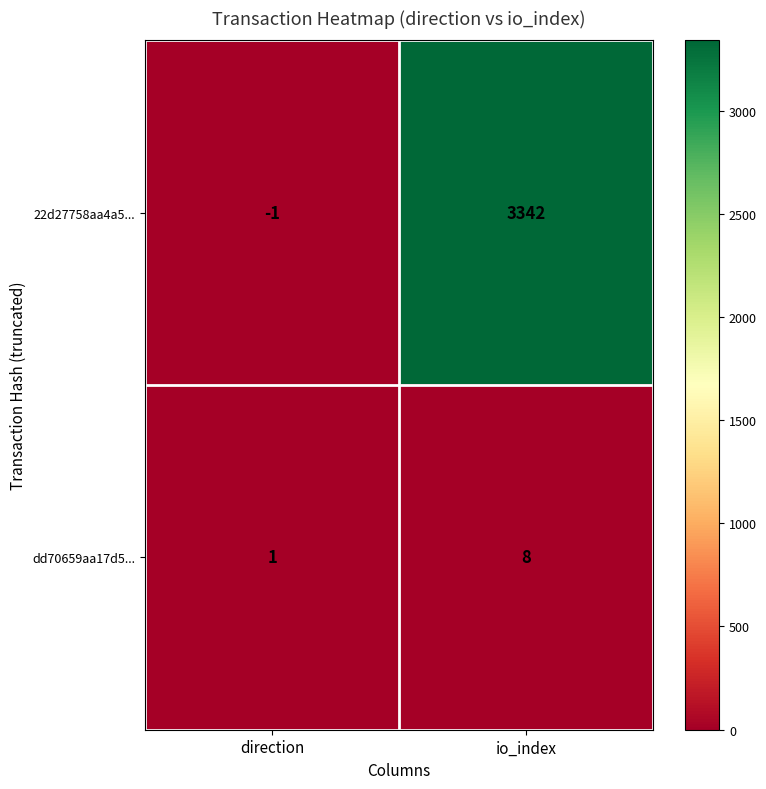

The value of 22d27758aa4a5... at direction is -1. True or false?

True